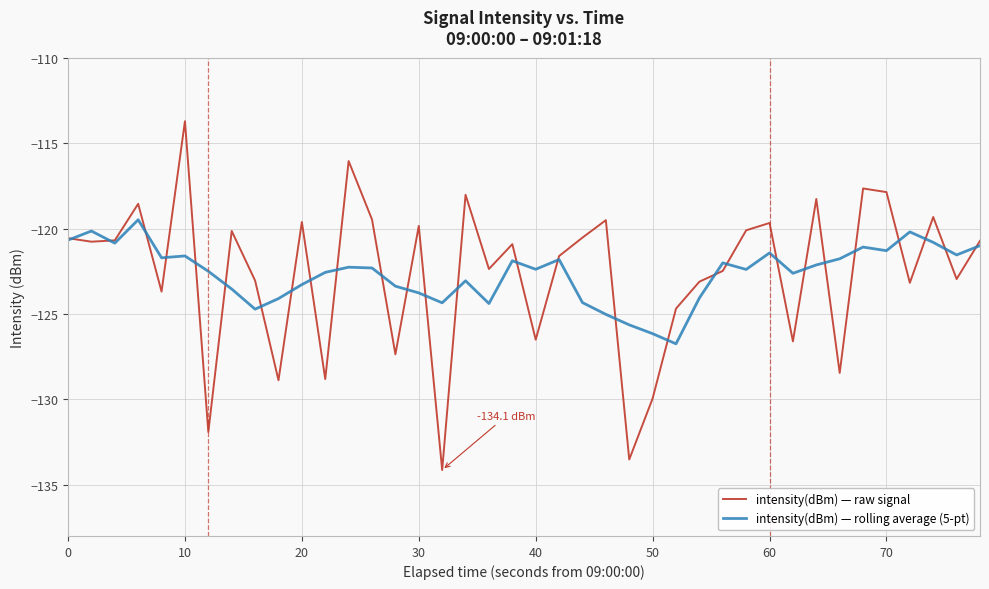

What is the difference between the maximum and minimum values in the intensity(dBm) — raw signal series?

20.4